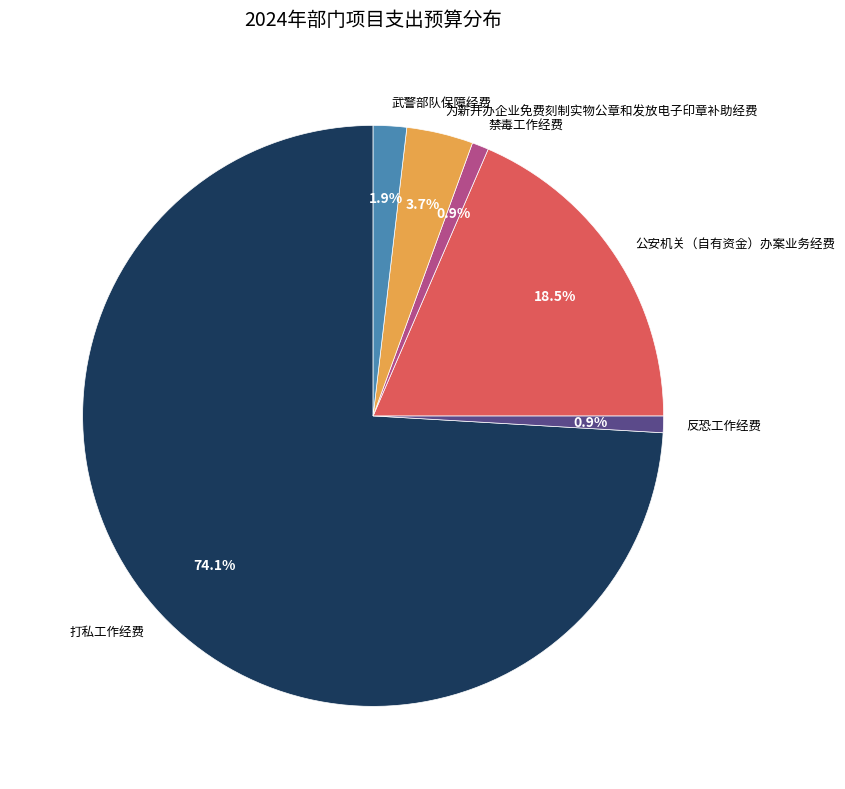

To the nearest percent, what portion does 为新开办企业免费刻制实物公章和发放电子印章补助经费 represent?

4%